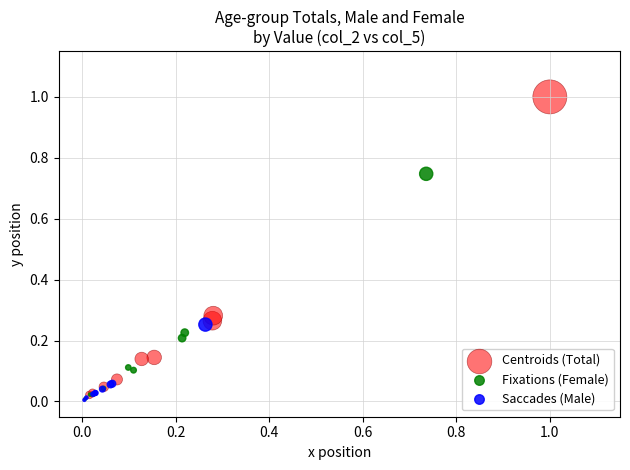

Which series has the widest spread of Y values?

Centroids (Total)